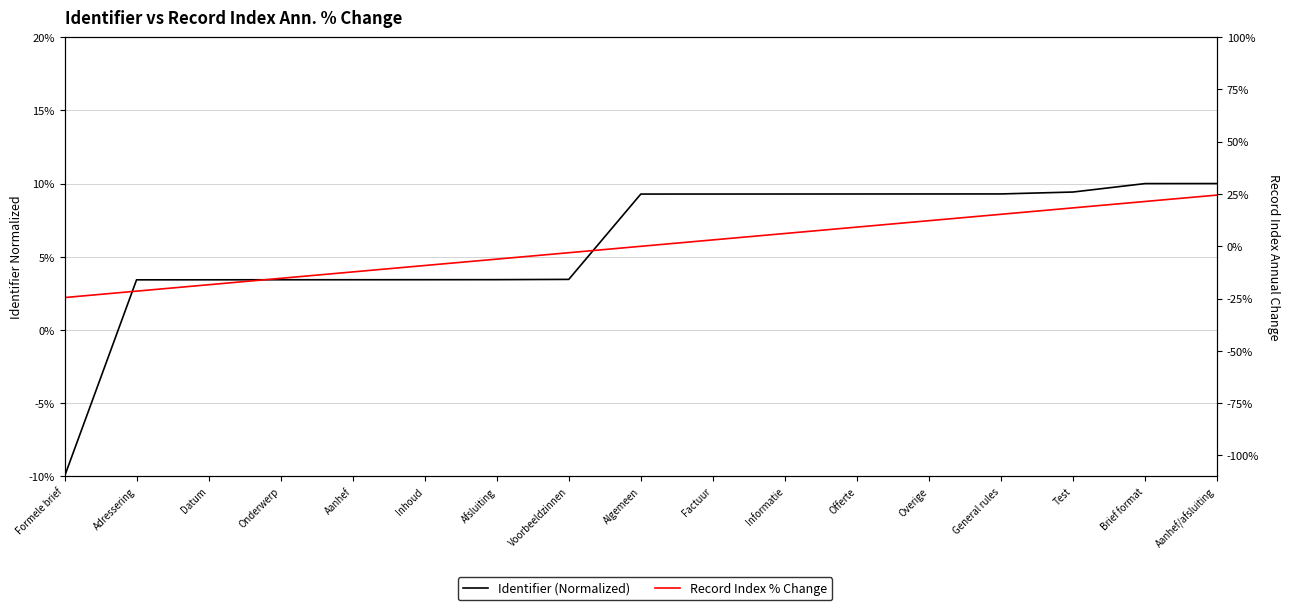

Which category has the highest value in the Record Index % Change series?

Aanhef/afsluiting